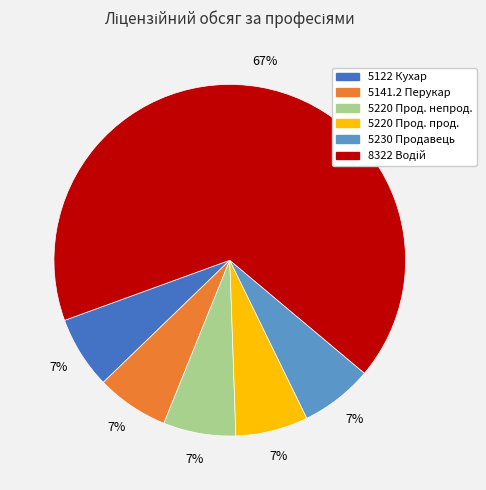

Does any single category account for the majority?

Yes